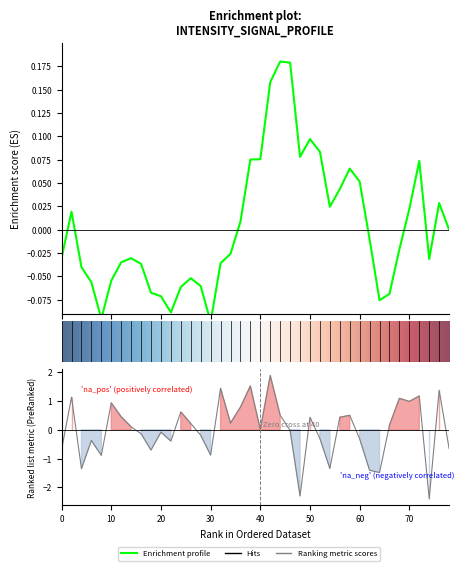

What is the minimum value shown in the chart?

-2.4